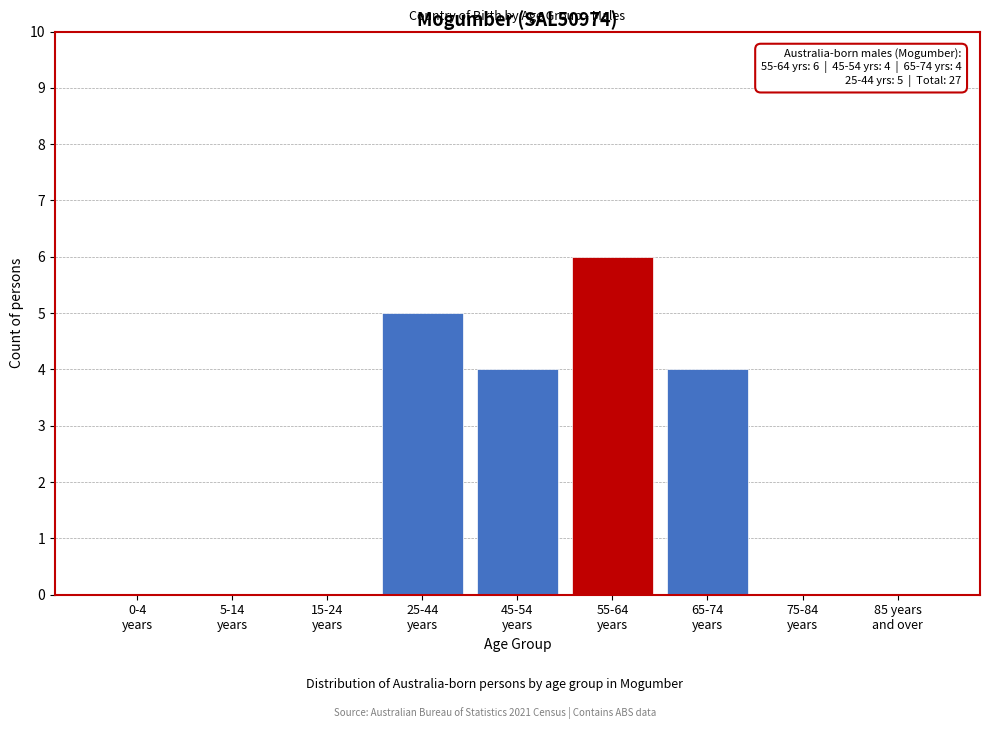

What is the greatest value displayed?

6